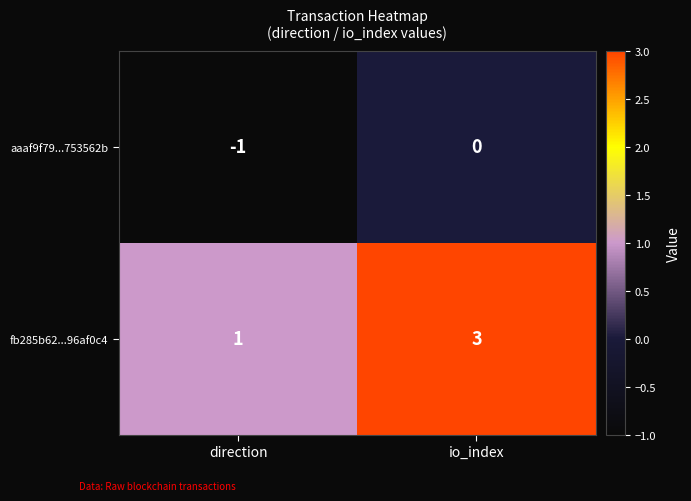

Reading left to right, extract all data points from this chart.

aaaf9f79...753562b: direction=-1	io_index=0
fb285b62...96af0c4: direction=1	io_index=3